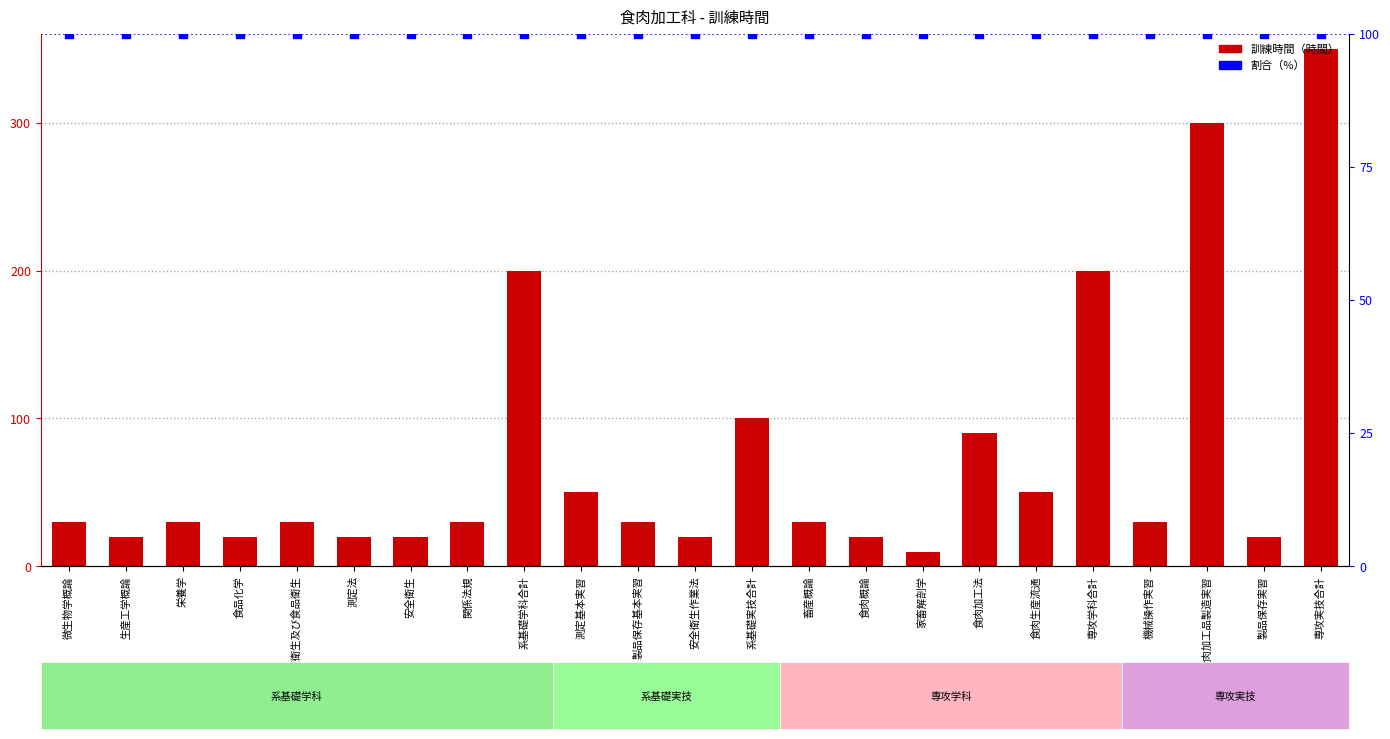

At how many categories does at least one series exceed 323?

1